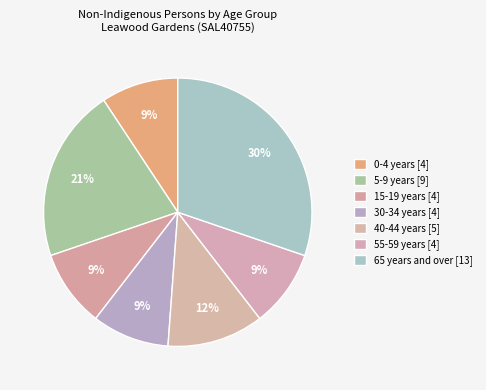

How many slices are in this pie chart?

7